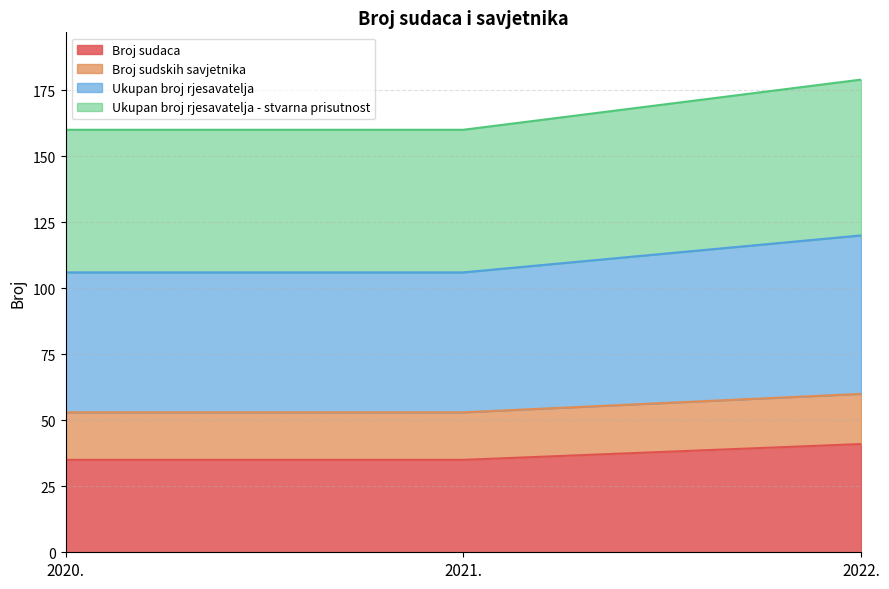

What is the label of the 1st point from the right?

2022.